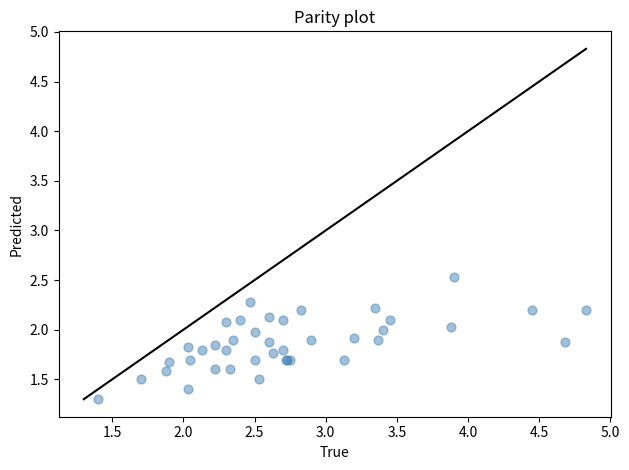

What Y value in the scatter plot is closest to 1?

1.3